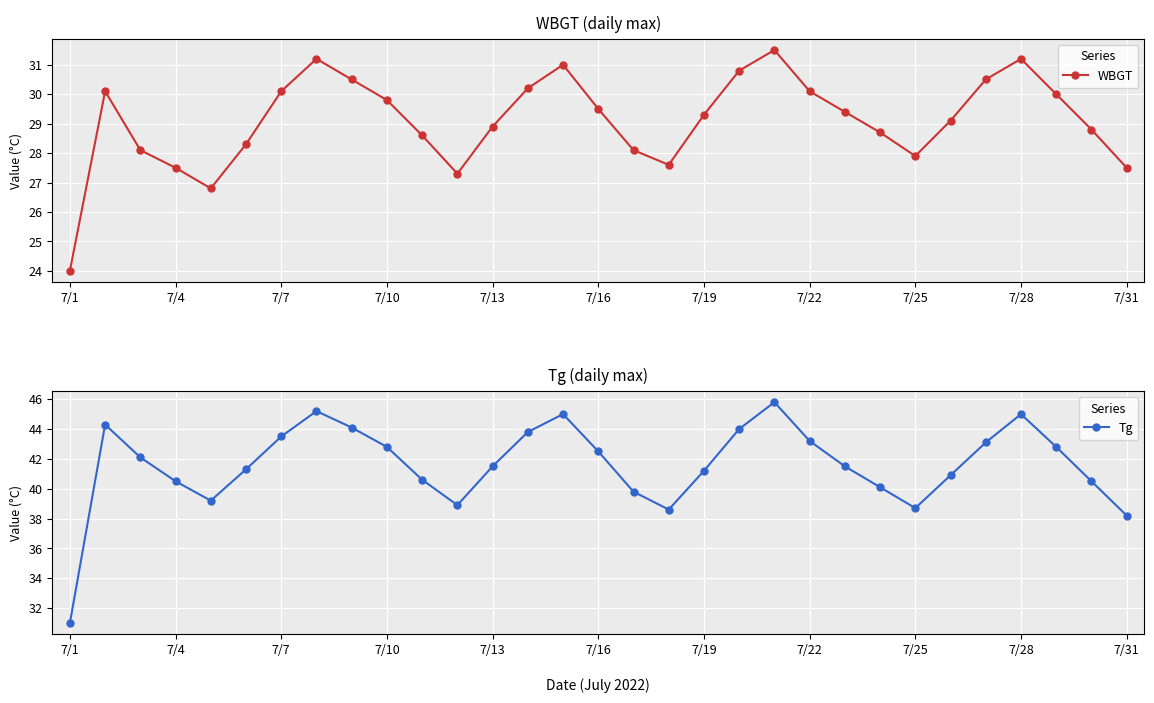

Between 17 and 7/19, which is larger?

7/19